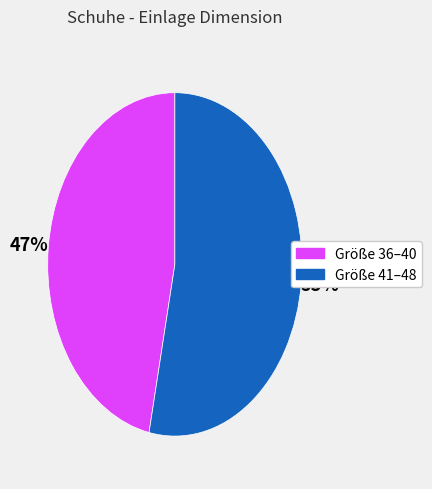

To the nearest percent, what is the average slice percentage?

50%